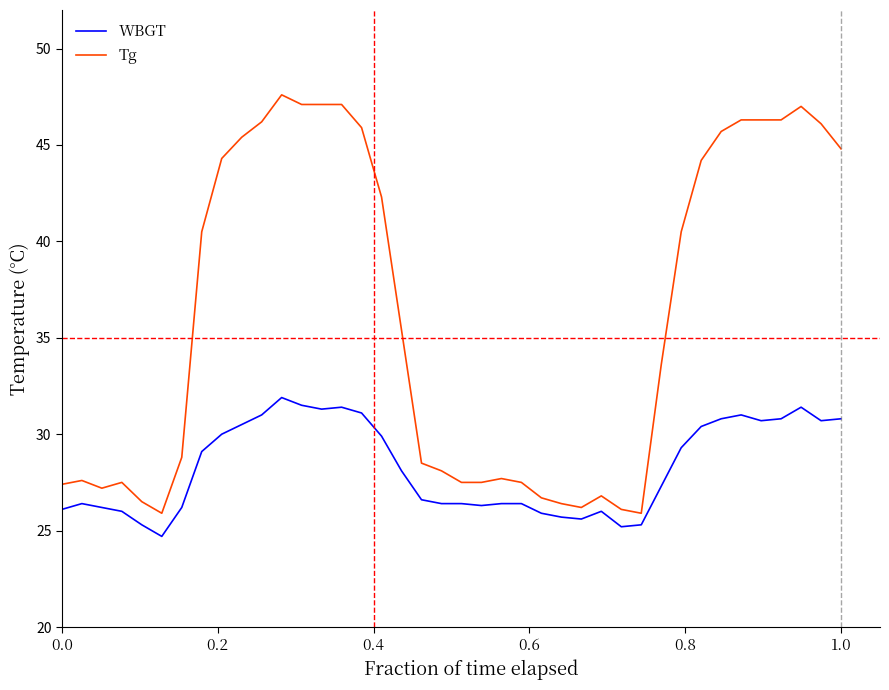

What is the sum of all Tg values?

1445.5